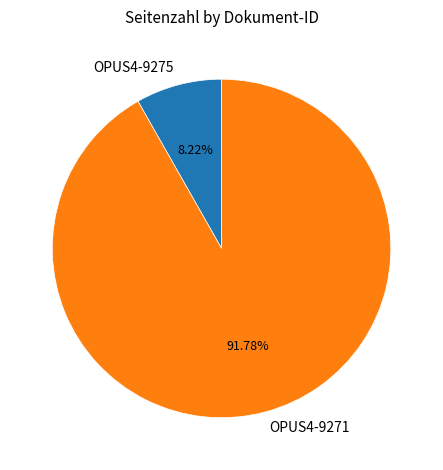

Do OPUS4-9275 and OPUS4-9271 together represent more than half of the pie?

Yes